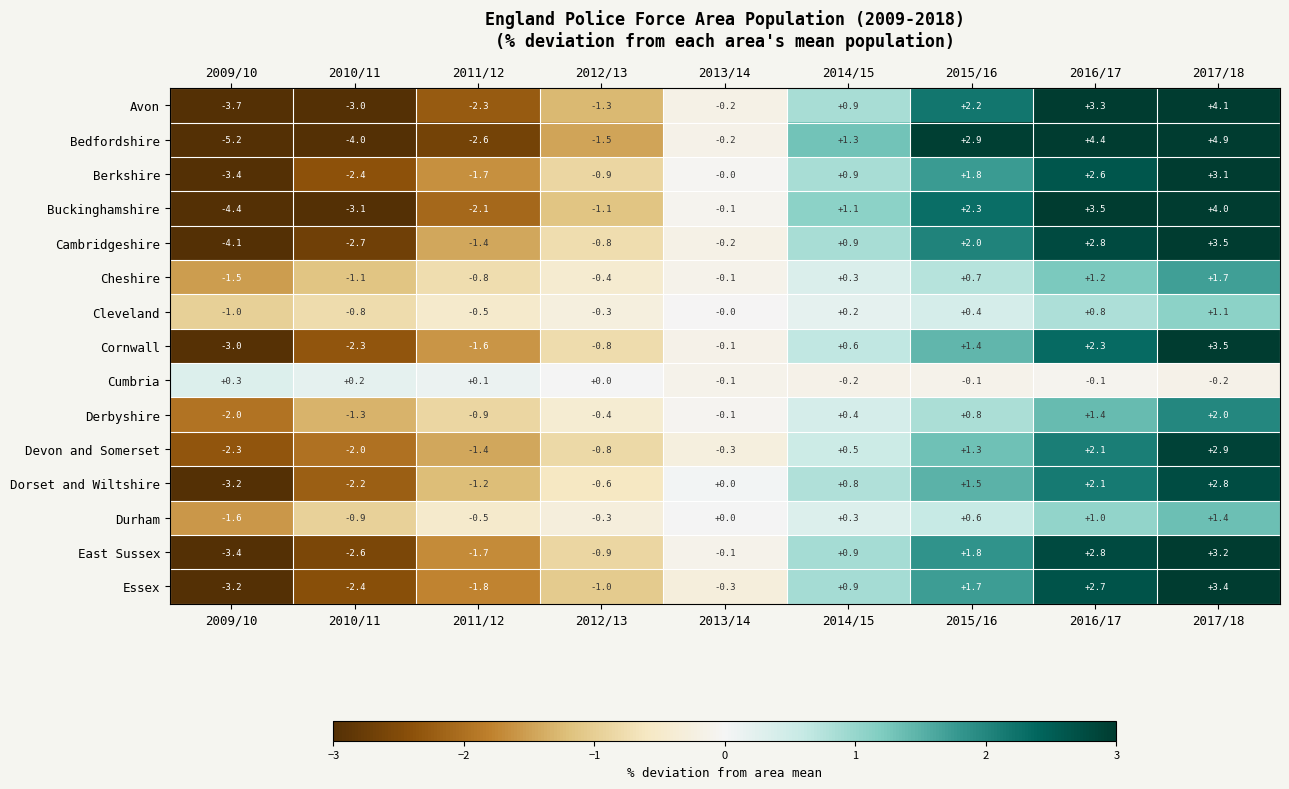

Which series has the largest total across all categories?

Buckinghamshire